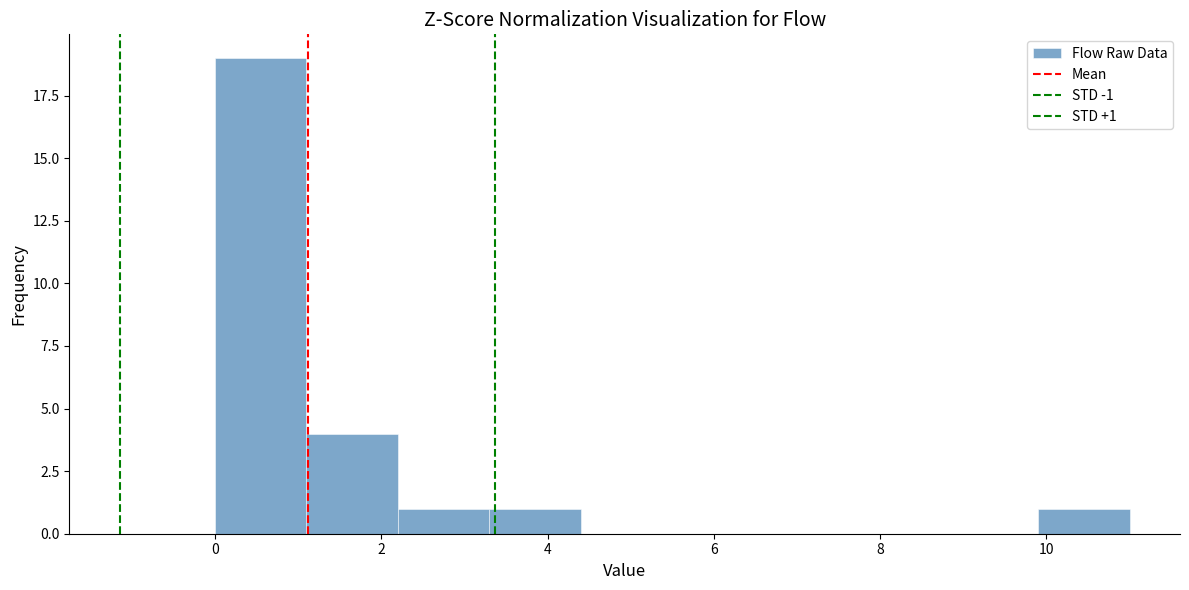

Over which range of the x-axis is the bar tallest?

0.0 to 1.1